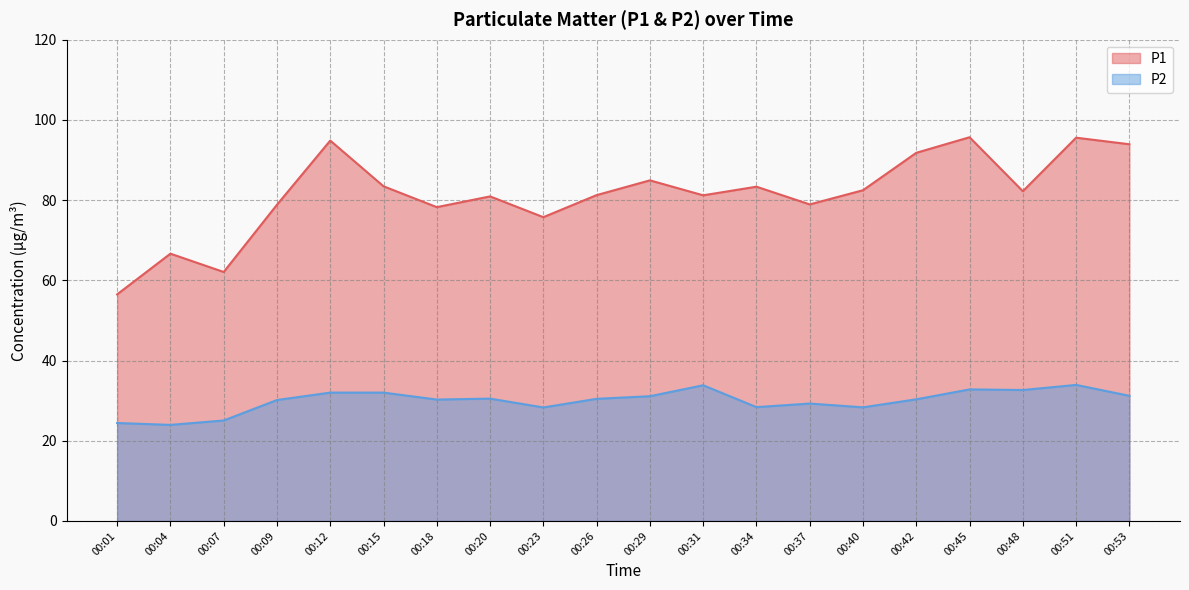

How many data points in P2 are above 30?

13